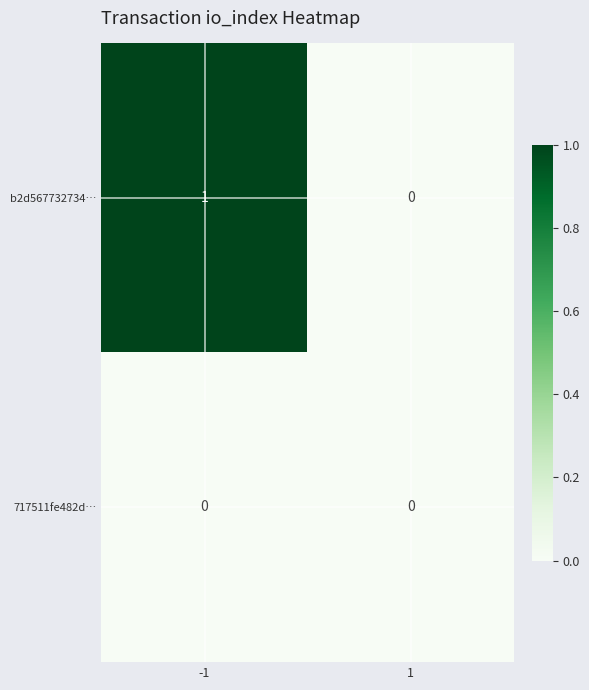

Is the value of 717511fe482d… at 1 greater than the value of b2d567732734… at -1?

No